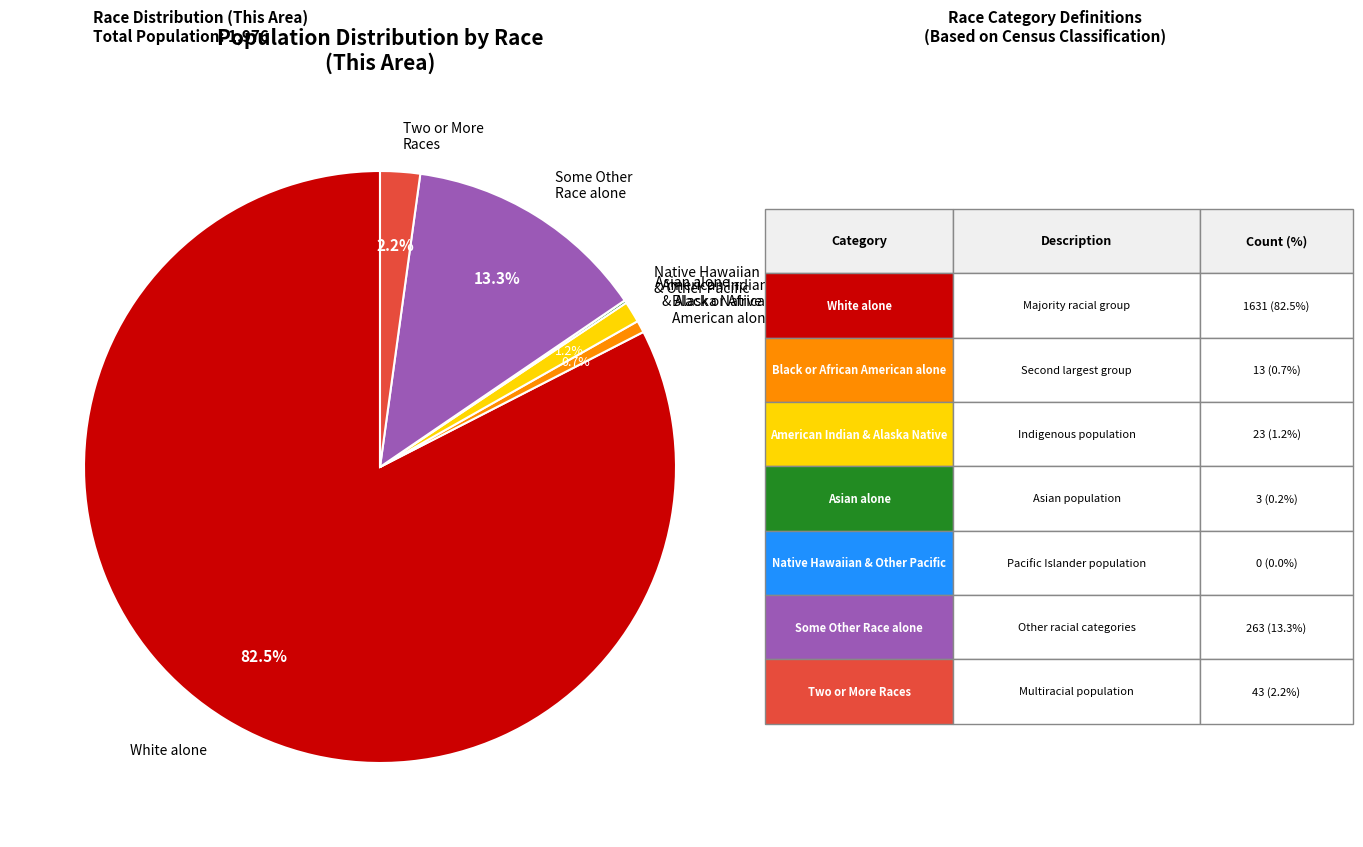

What is the majority slice?

White alone